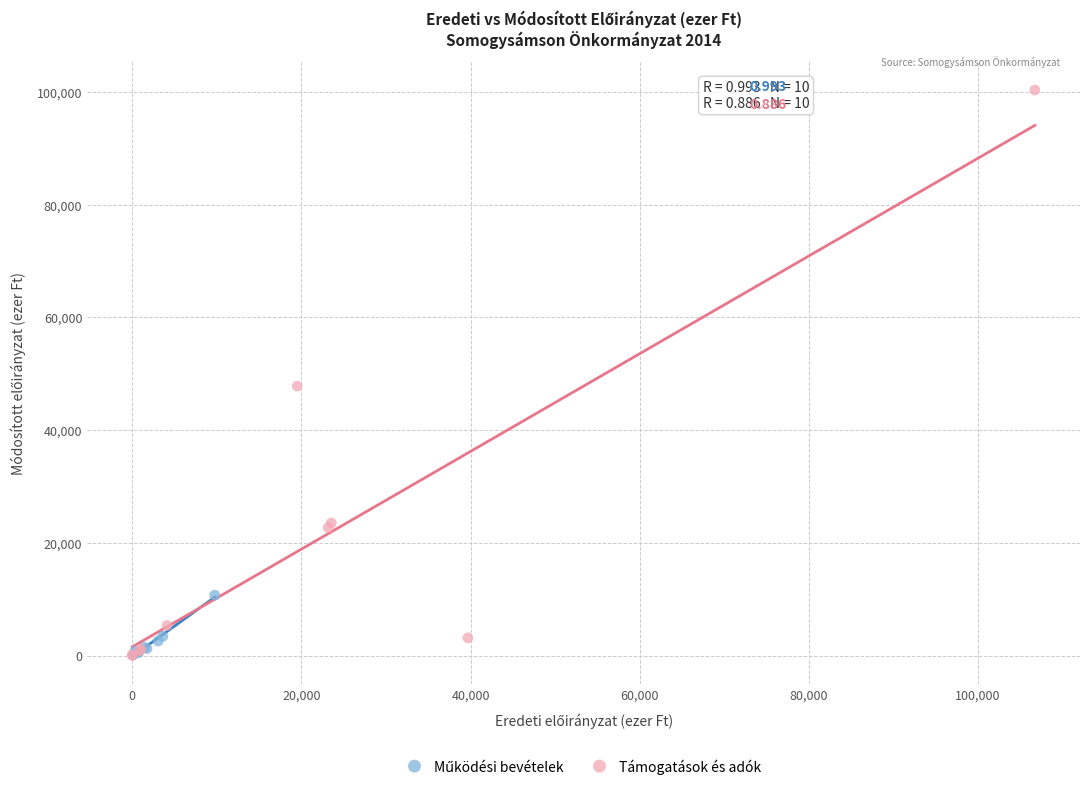

Which series reaches the maximum Y coordinate?

Támogatások és adók